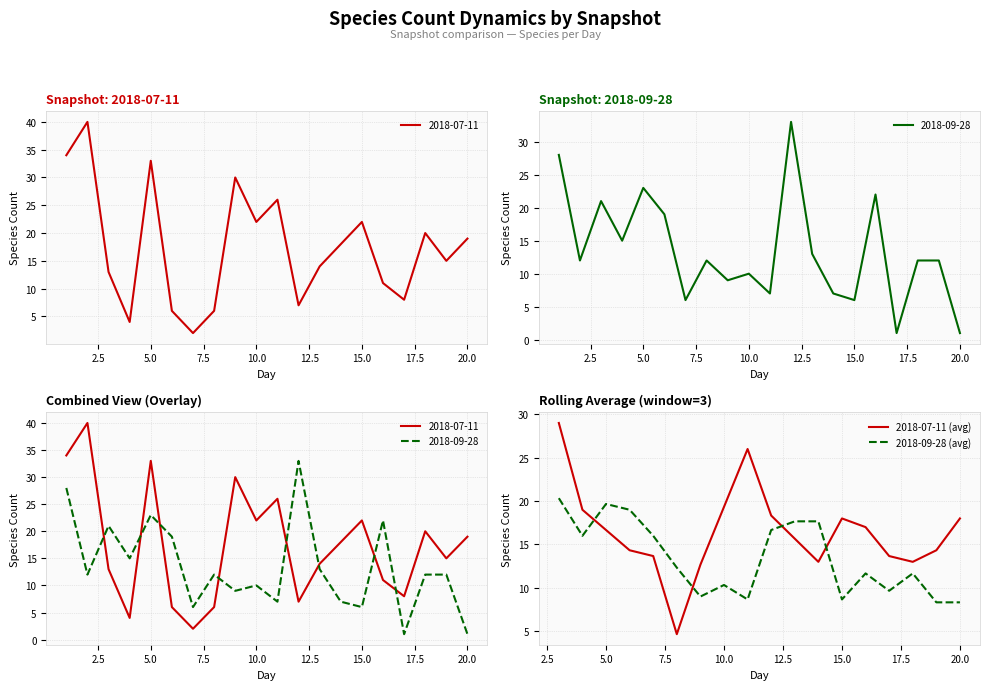

Which series has the widest spread of values?

2018-07-11 (avg)